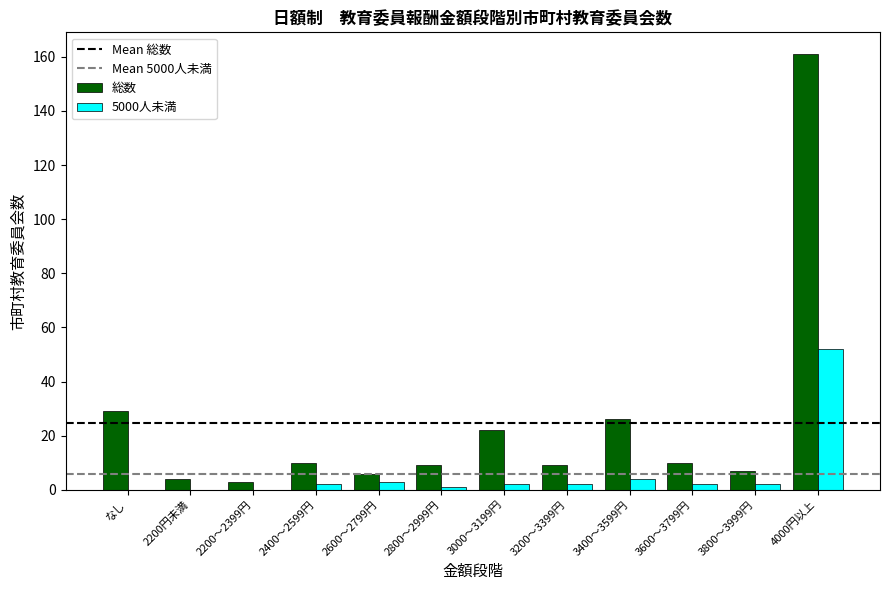

What is the highest value of the 5000人未満 series?

52